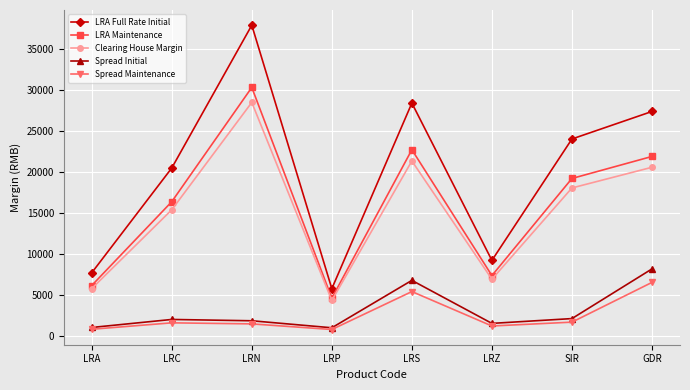

True or false: Spread Initial has more than 2 points higher than both neighbors.

False